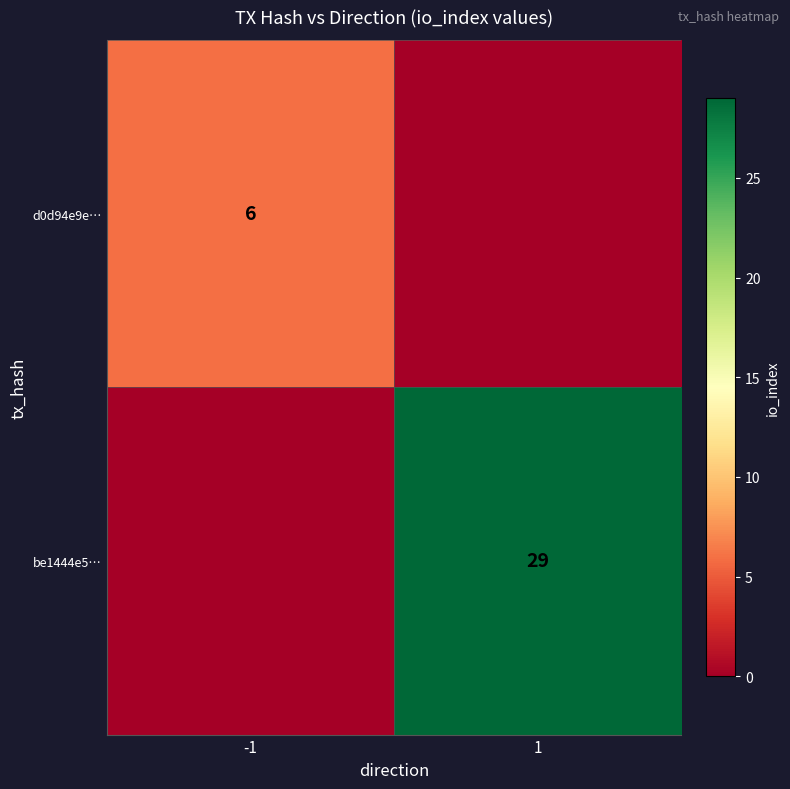

How many categories are shown in the chart?

2